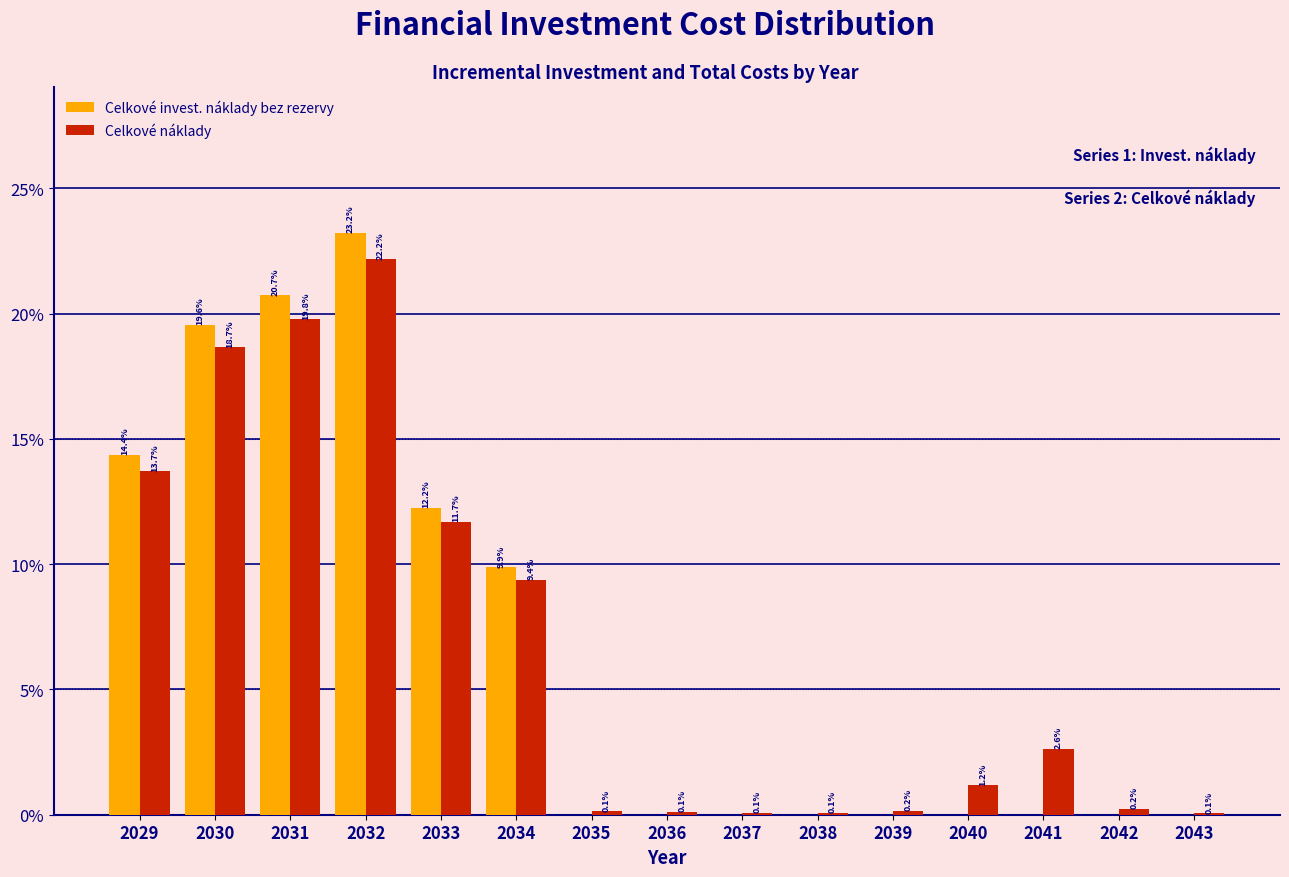

Reading right to left, list all the values displayed in this chart.

Celkové invest. náklady bez rezervy: 2043=0.0	2042=0.0	2041=0.0	2040=0.0	2039=0.0	2038=0.0	2037=0.0	2036=0.0	2035=0.0	2034=9.9	2033=12.2	2032=23.2	2031=20.7	2030=19.6	2029=14.4
Celkové náklady: 2043=0.1	2042=0.2	2041=2.6	2040=1.2	2039=0.2	2038=0.1	2037=0.1	2036=0.1	2035=0.1	2034=9.4	2033=11.7	2032=22.2	2031=19.8	2030=18.7	2029=13.7